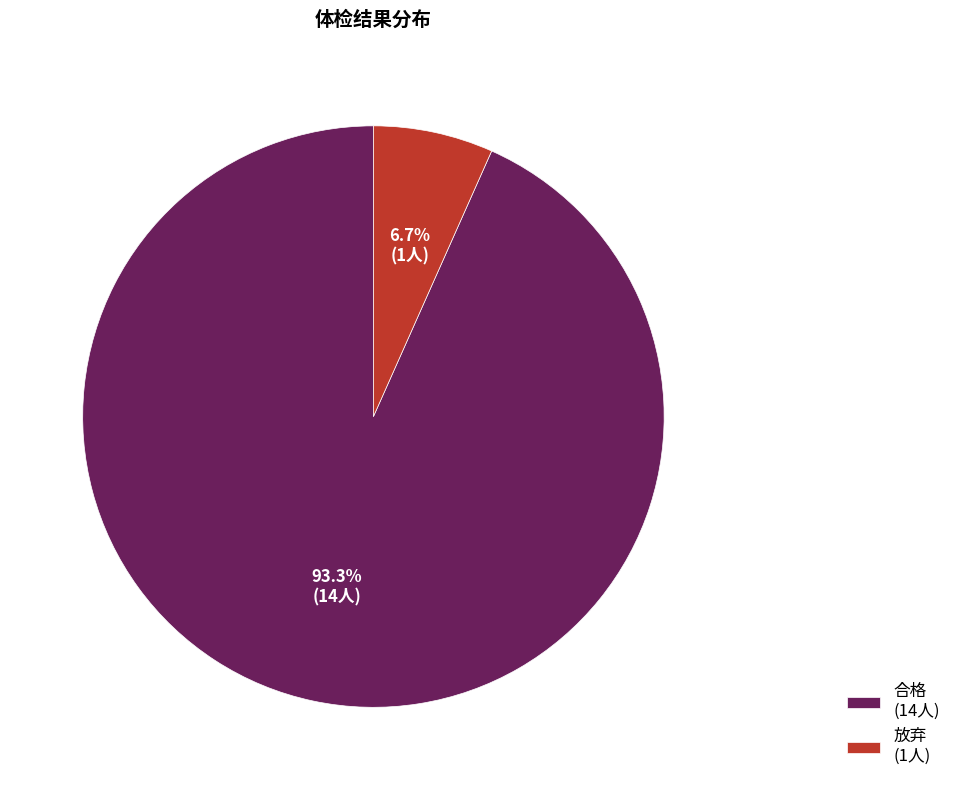

To the nearest percent, what portion does 合格 represent?

93%